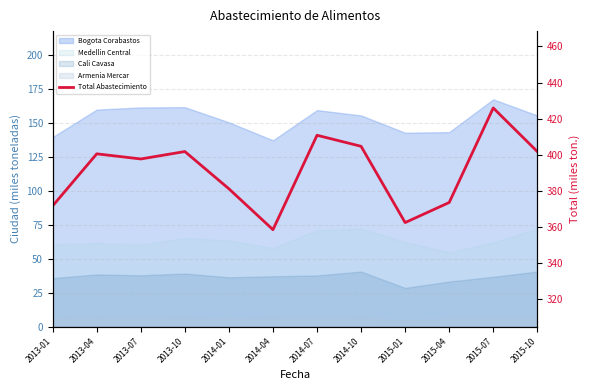

Rank the categories by value from lowest to highest.

2014-04, 2015-01, 2013-01, 2015-04, 2014-01, 2013-07, 2013-04, 2013-10, 2015-10, 2014-10, 2014-07, 2015-07